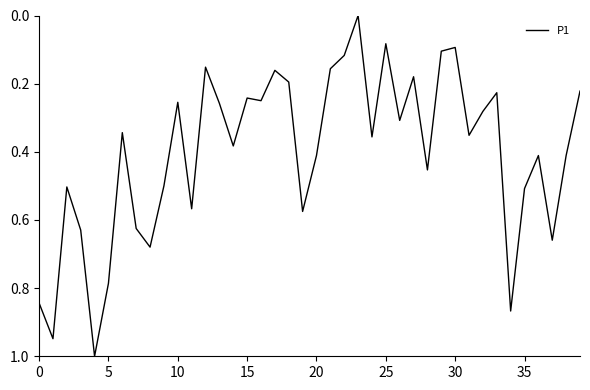

What is the maximum value shown in the chart?

1.0